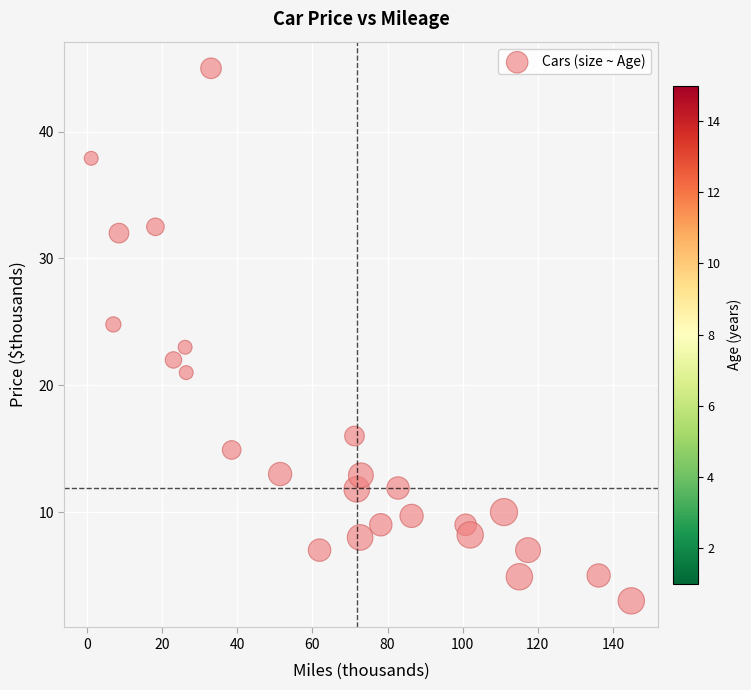

What is the range of X values (max minus min)?

143.8